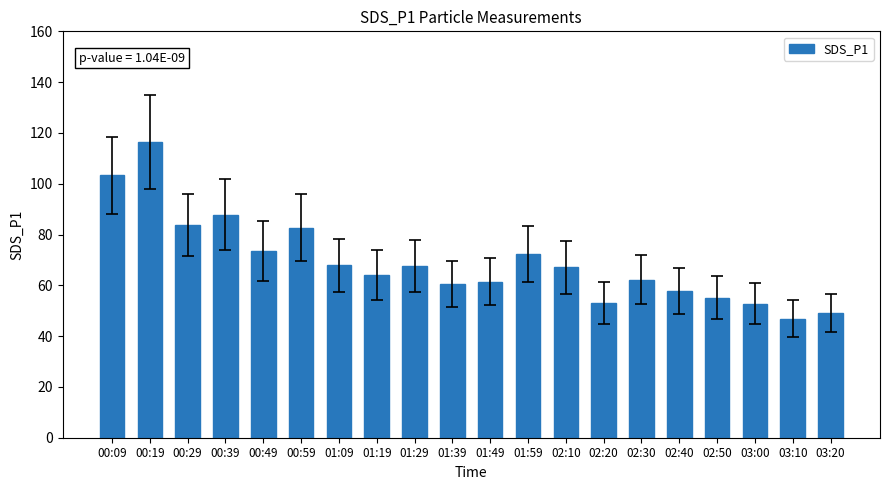

What is the difference between the second highest and second lowest values?

54.3